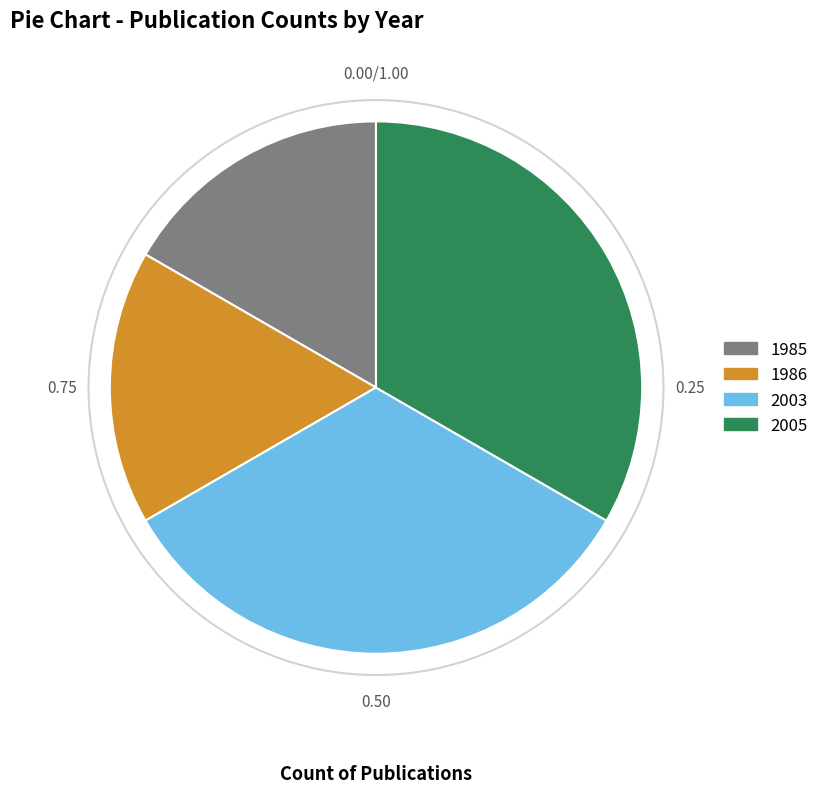

Between 2005 and 1986, which is larger?

2005